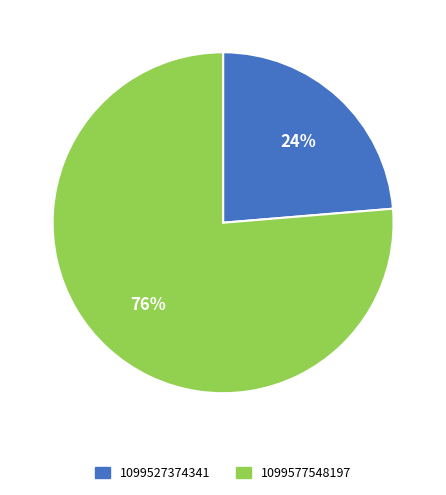

Which has a higher value, 1099577548197 or 1099527374341?

1099577548197